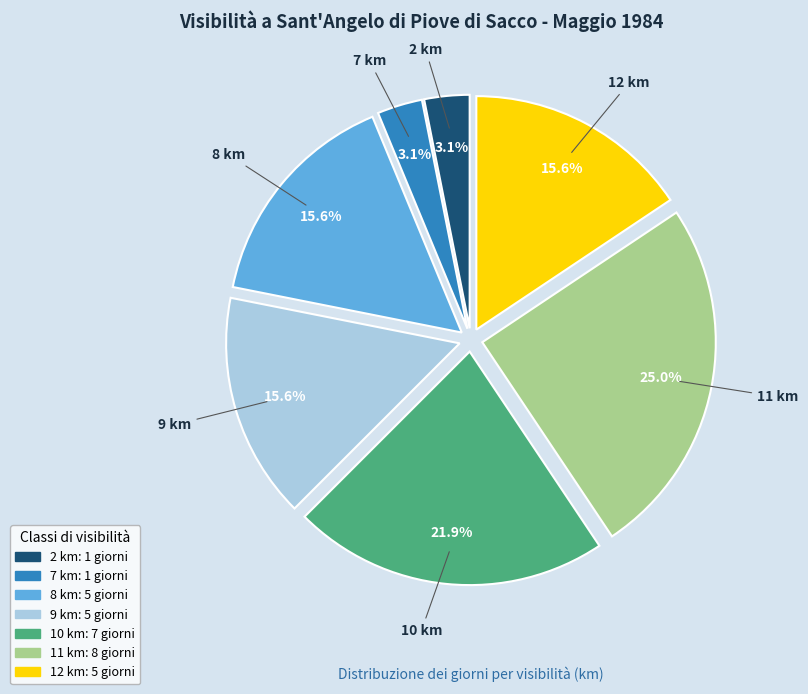

Is there a majority slice in this chart?

No